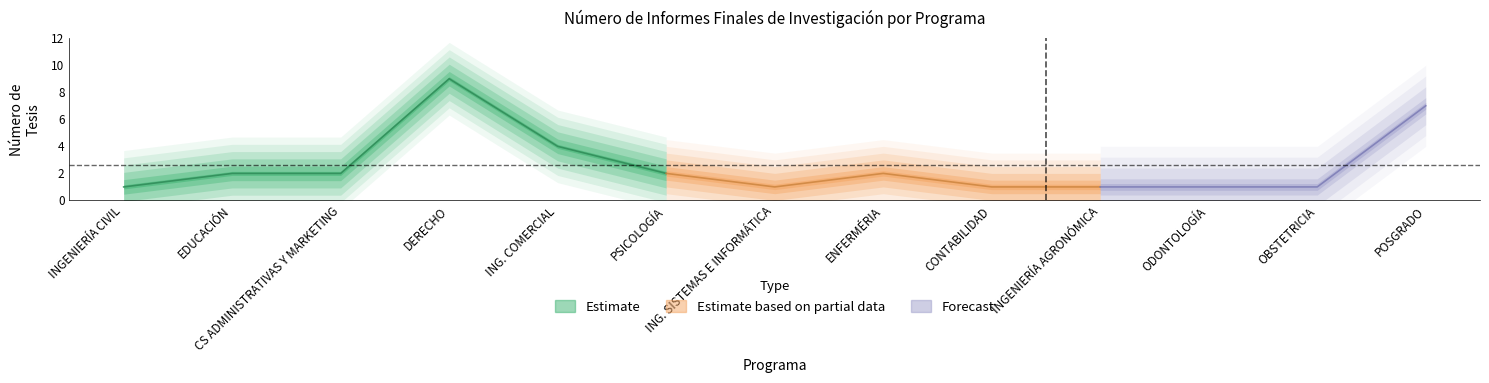

Does the chart have visible grid lines?

No